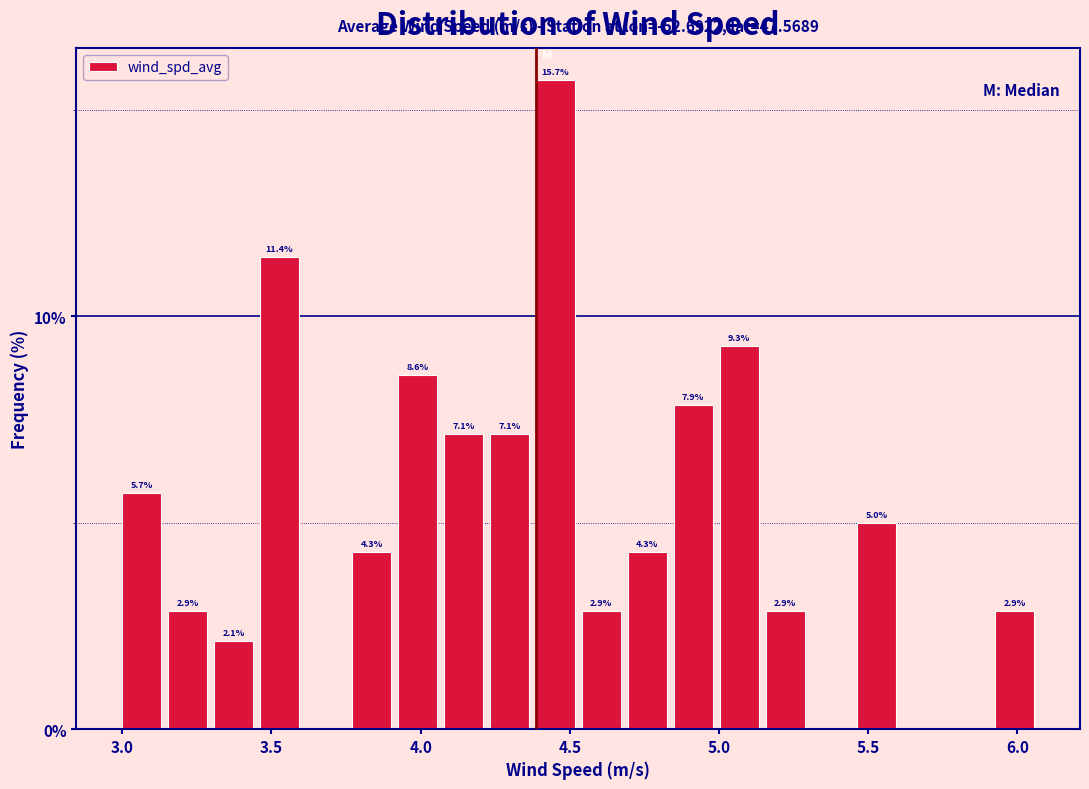

Around what value on the x-axis is the tallest bar? Give the approximate position of its centre, as read against the axis.

4.45